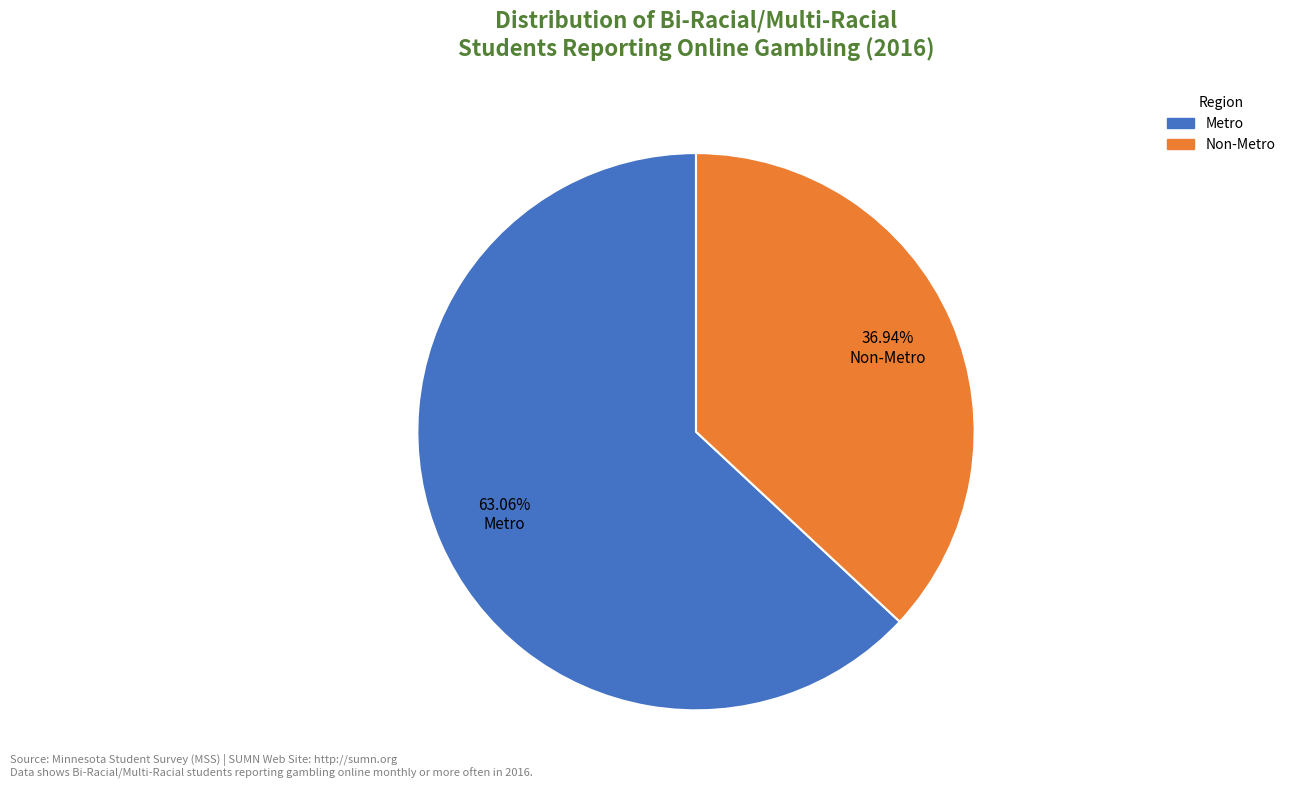

Is it true that Non-Metro is 37% of the pie?

True